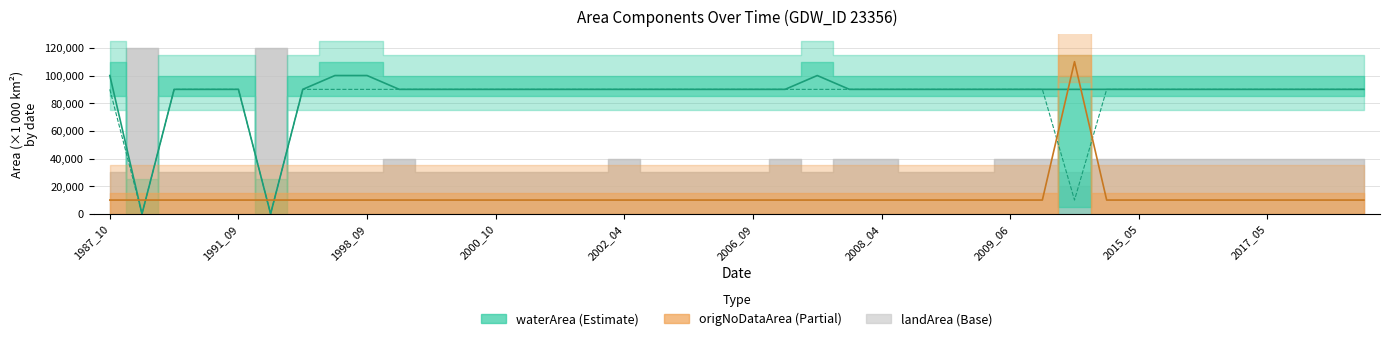

Is the value of waterArea at 1999_10 greater than the value of origNoDataArea at 1992_10?

Yes